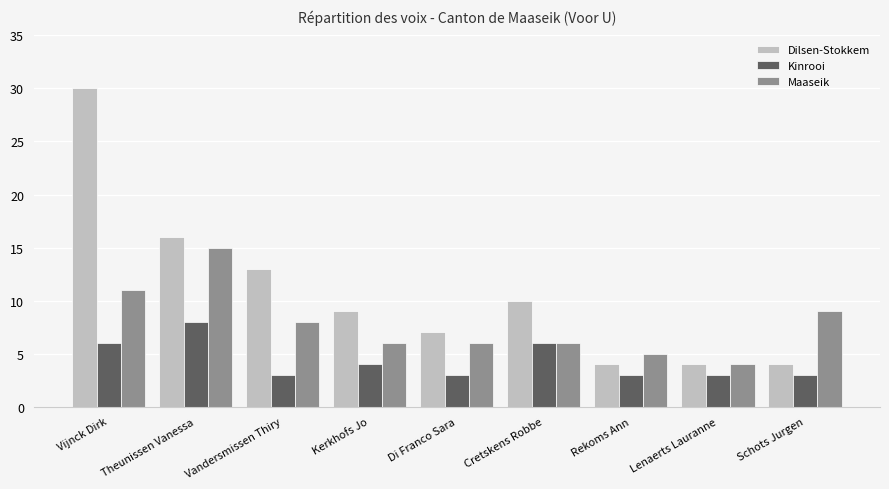

What is the label of the 8th bar from the right?

Theunissen Vanessa